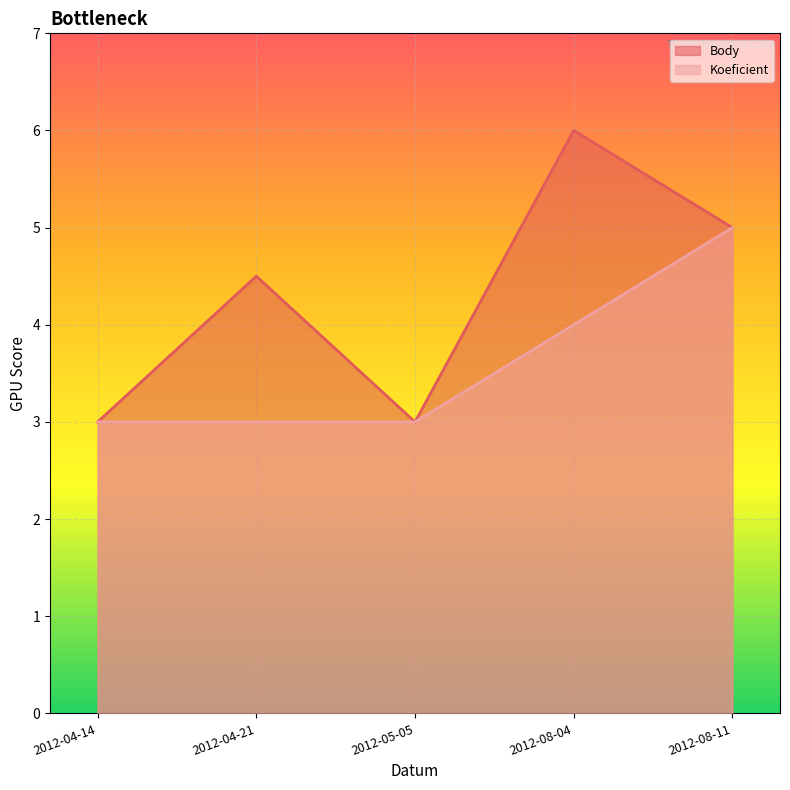

The value of Koeficient at 2012-04-21 is 3.0. True or false?

True